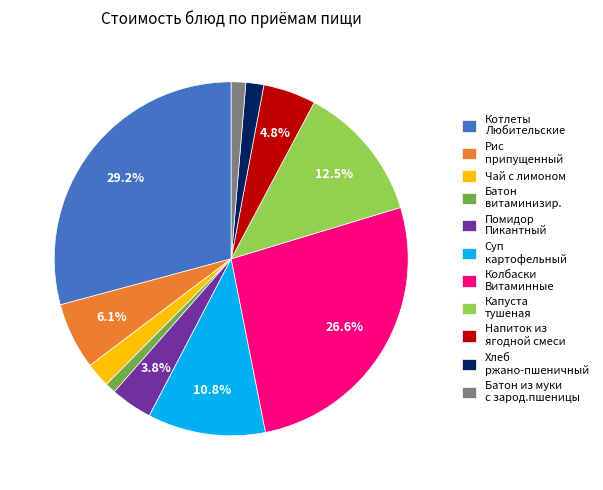

What percentage do Колбаски Витаминные and Помидор Пикантный together represent?

30.4%